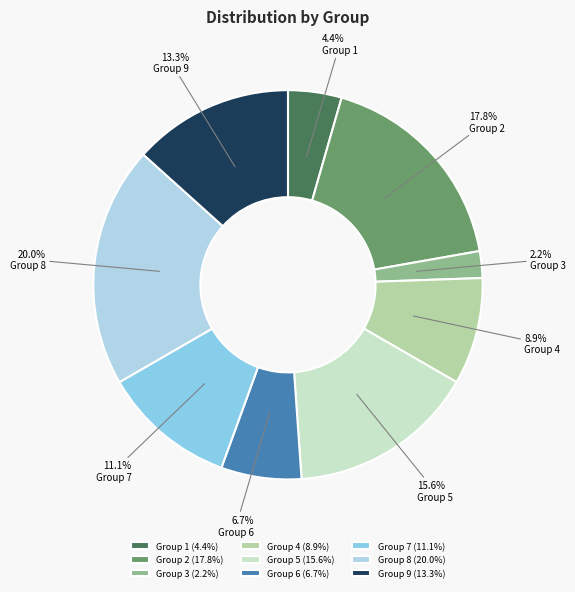

Is there any slice that represents more than half of the pie?

No